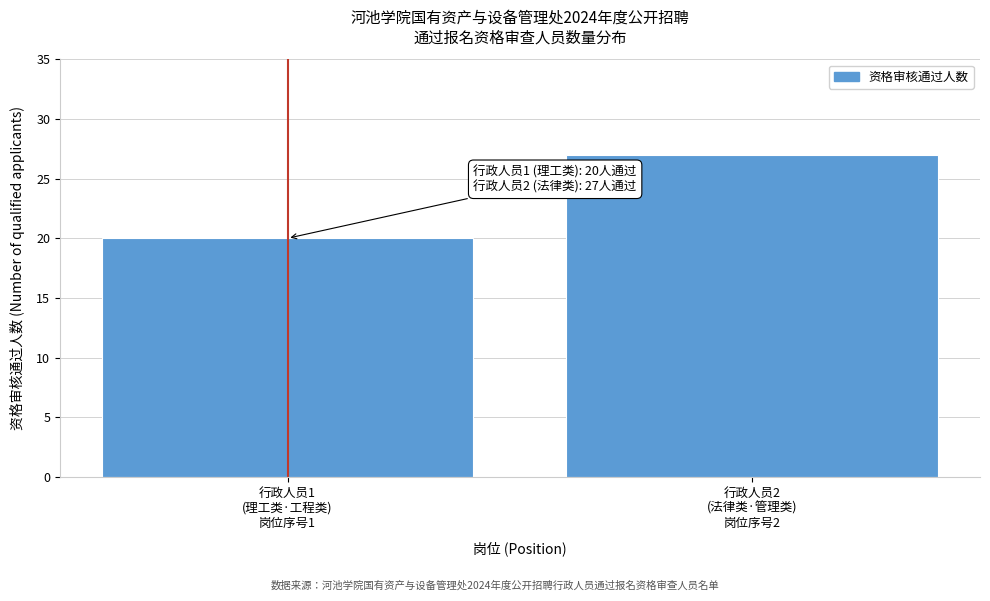

Reading left to right, transcribe all the data shown in this chart.

20	27